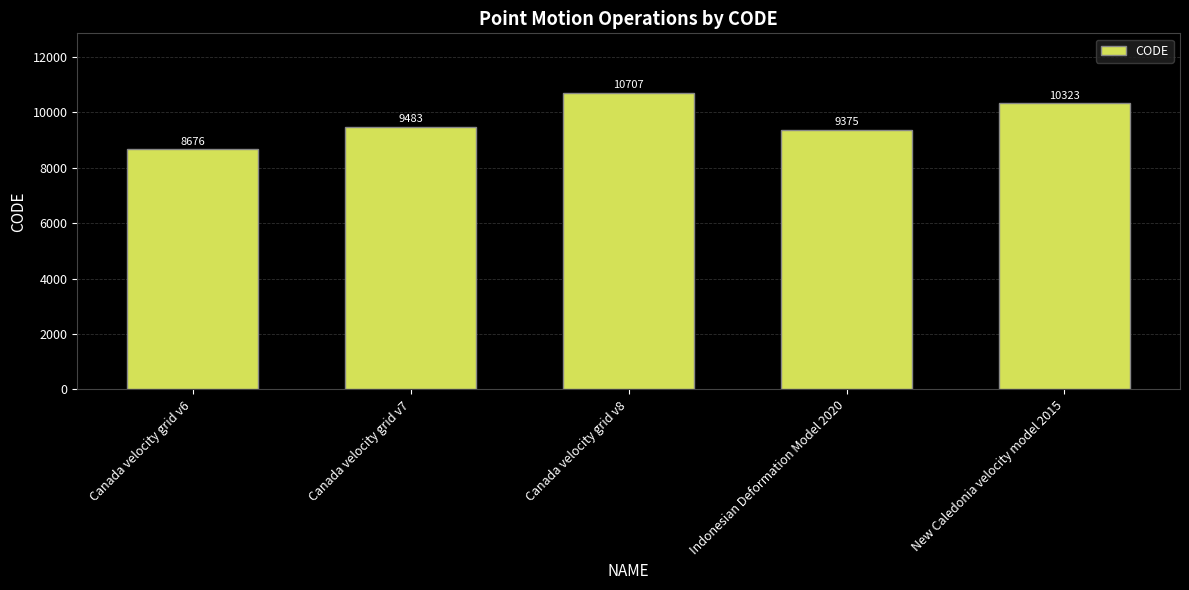

List the labels in order of value, smallest first.

Canada velocity grid v6, Indonesian Deformation Model 2020, Canada velocity grid v7, New Caledonia velocity model 2015, Canada velocity grid v8